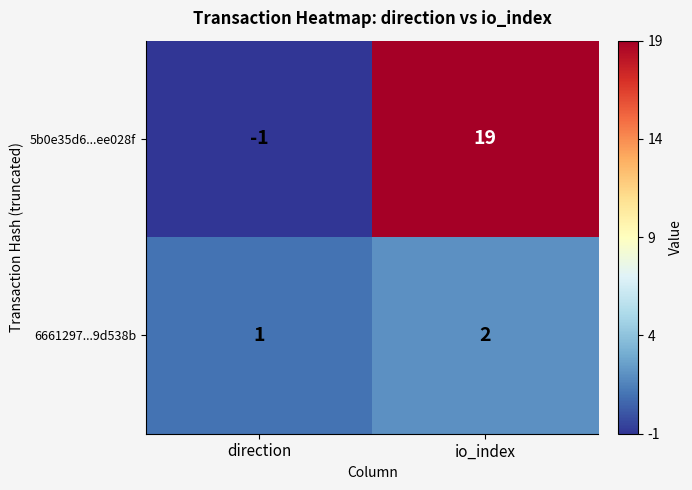

At how many categories does at least one series exceed 15?

1